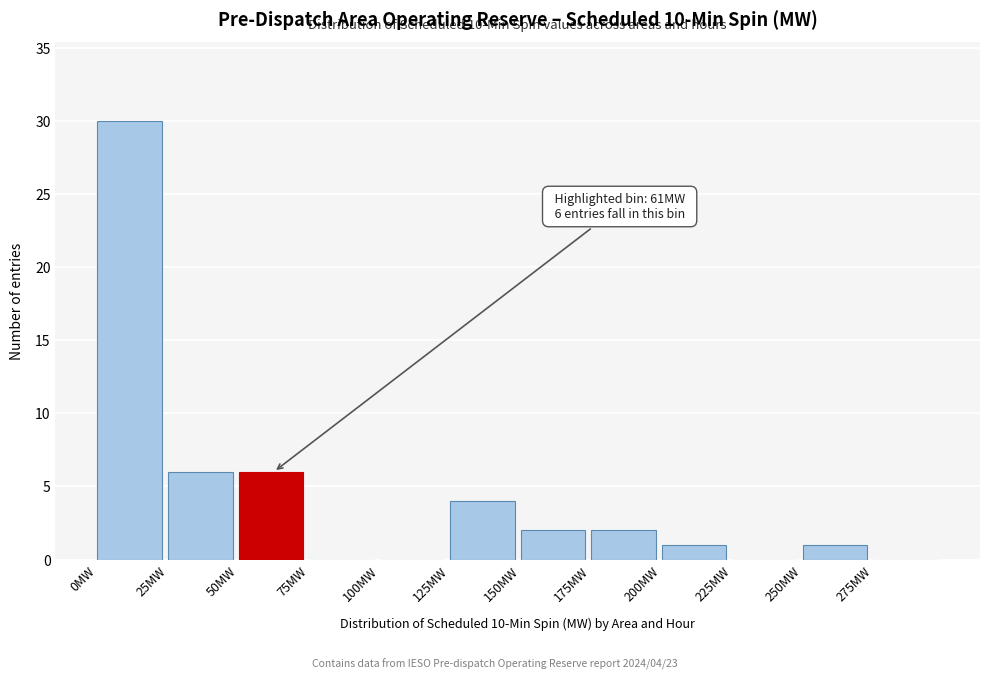

Which range on the x-axis has the tallest bar?

0 to 25